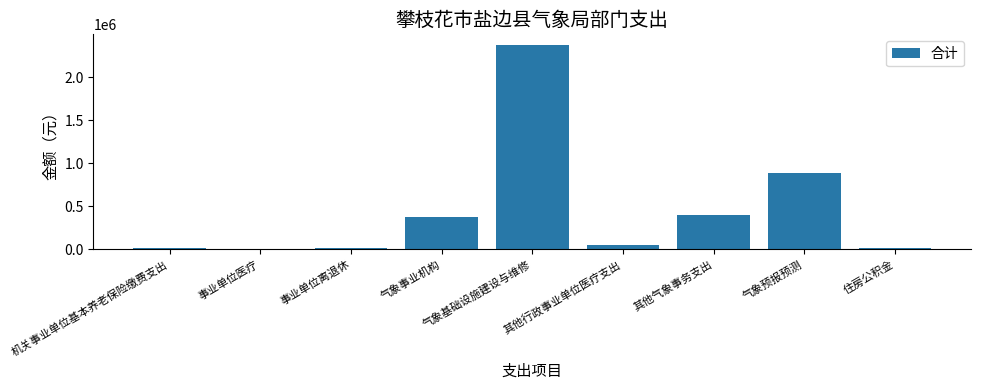

How many bars are there in total?

9